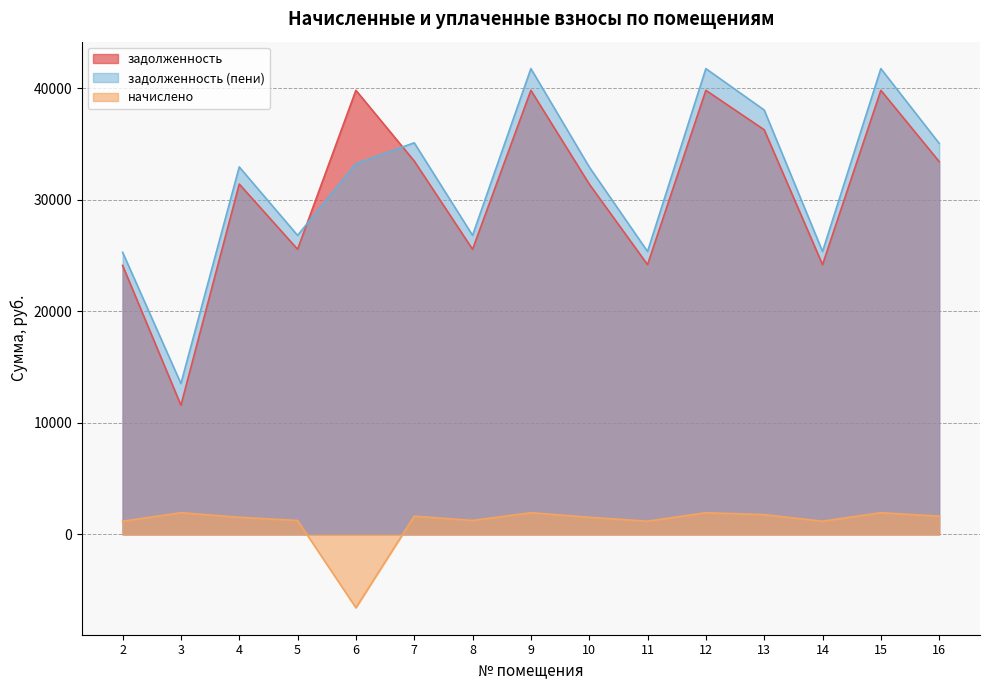

What is the average value of the начислено series?

1022.5